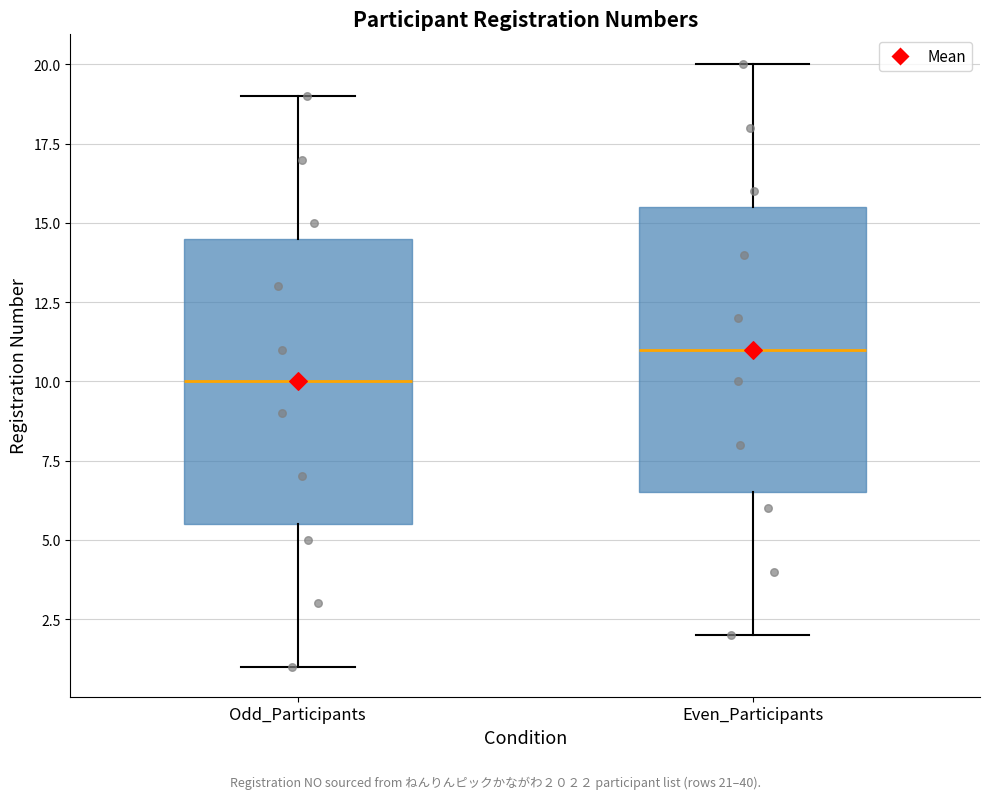

Where does the lower whisker of the box for Odd_Participants end on the y-axis? The values are not printed on the chart, so give them approximately, as read against the axis.

1.0